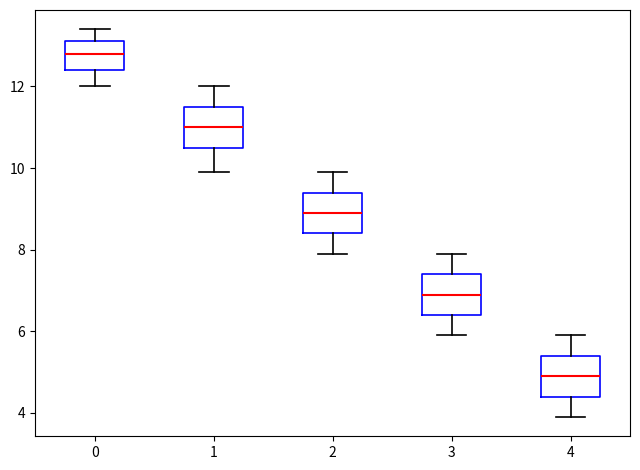

Which box's median line is the highest?

0